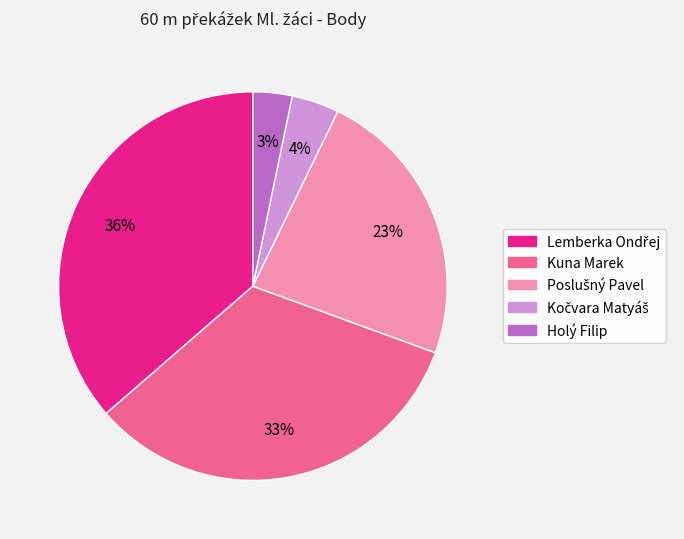

To the nearest percent, what portion does Kuna Marek represent?

33%